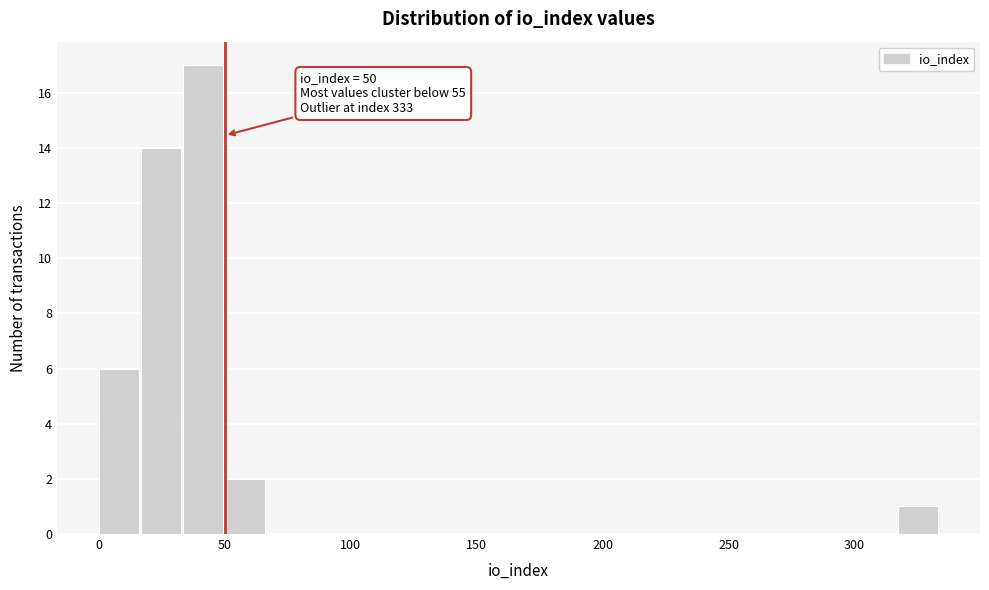

Read against the x-axis, roughly where is the centre of the tallest bar?

40